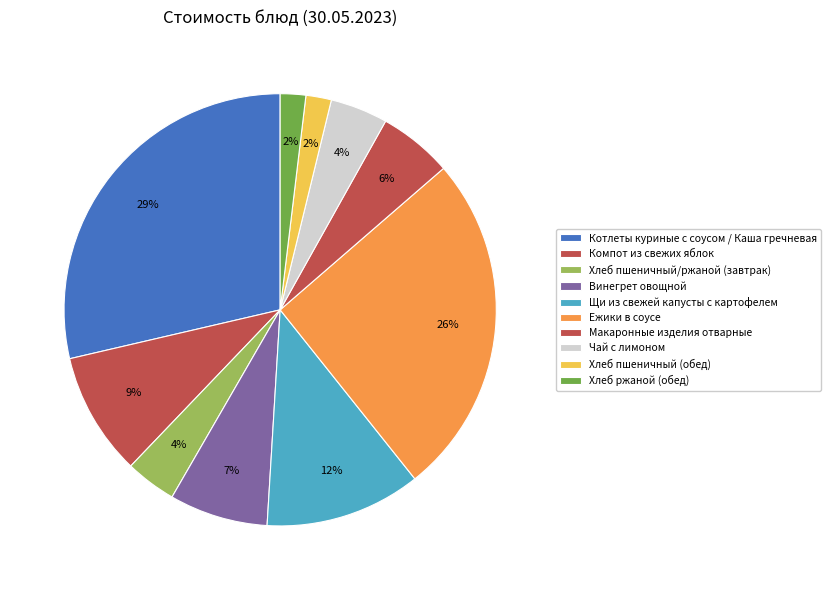

What percentage is the Макаронные изделия отварные slice, to the nearest percent?

6%